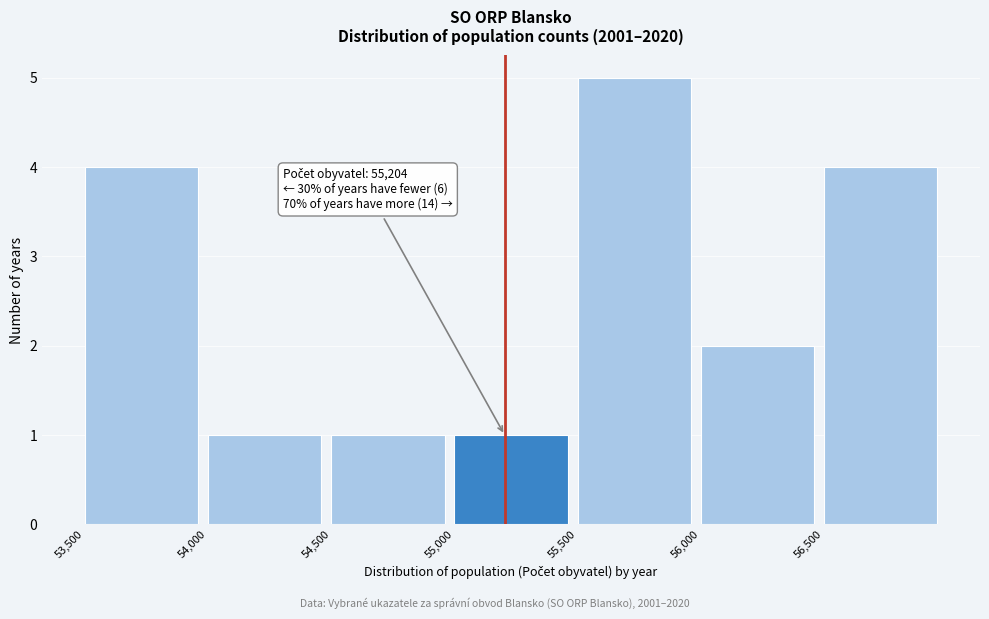

Which range on the x-axis has the tallest bar?

55500 to 56000